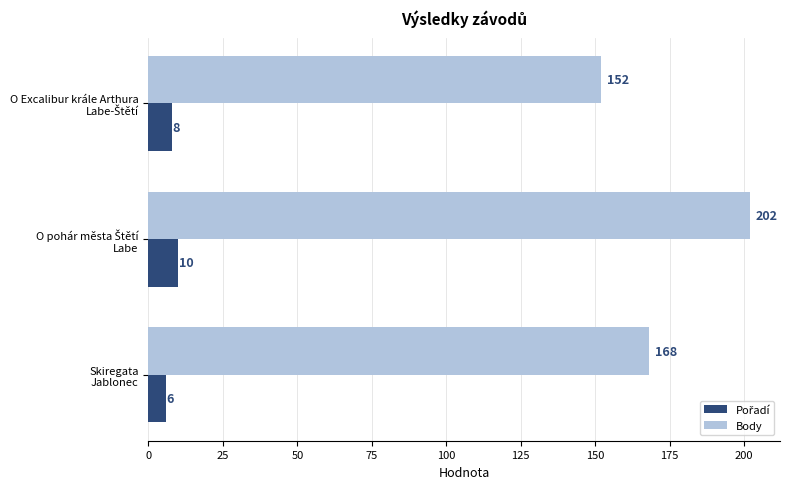

What is the sum of all Body values?

522